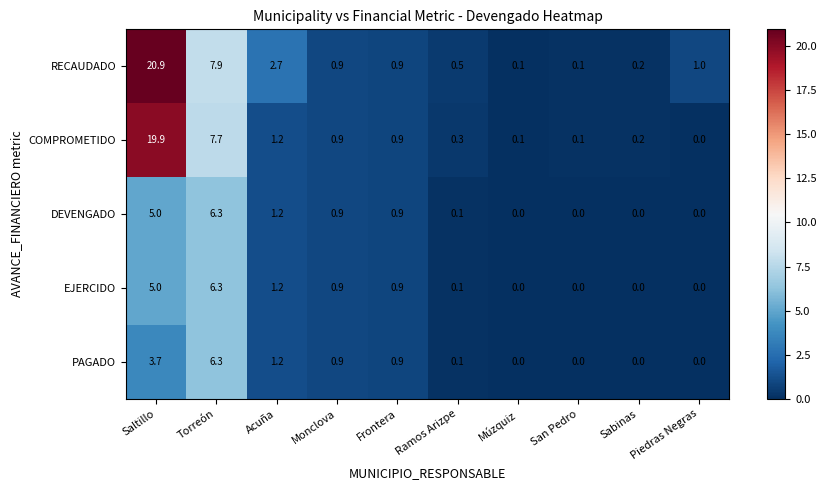

What is the difference between the second highest and minimum values in the DEVENGADO series?

5.0